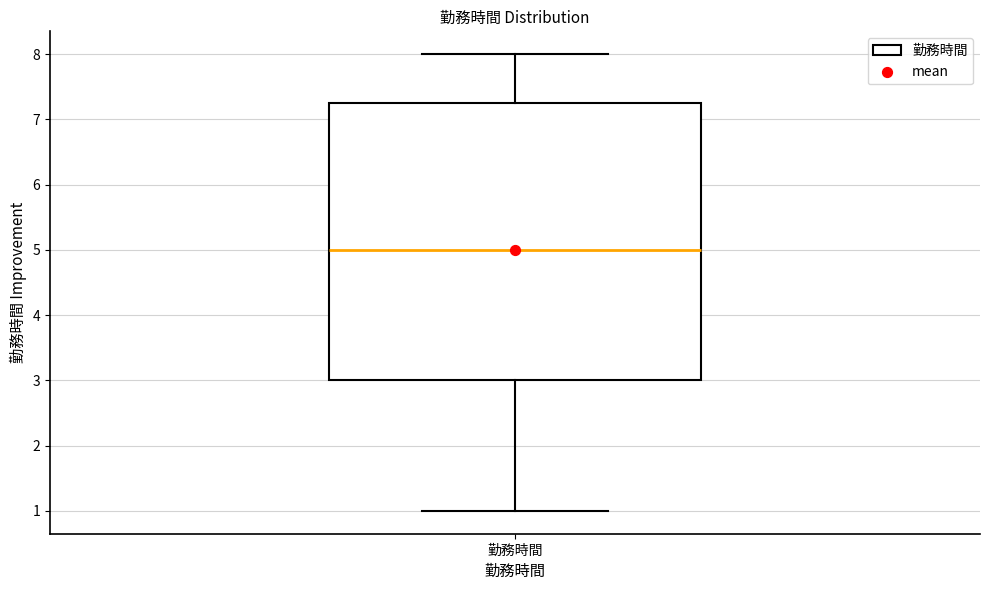

Read this box plot against the y-axis: the position of the median line, the range covered by the box, and the ends of both whiskers. The values are not printed on the chart, so give them approximately, as read against the axis.

median 5.0, box 3.0 to 7.3, whiskers 1.0 to 8.0